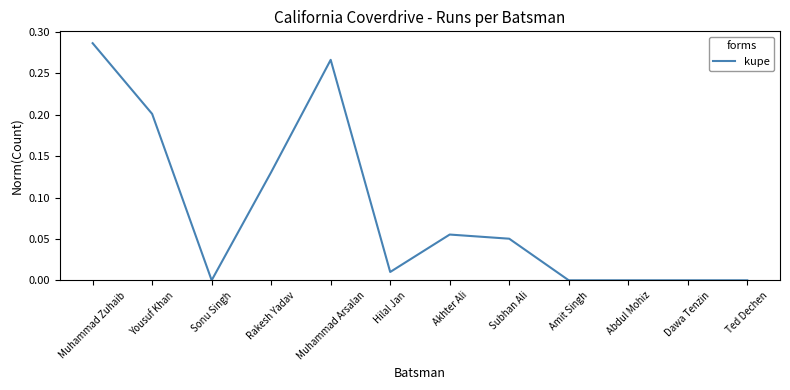

What is the sum of all values?

1.0